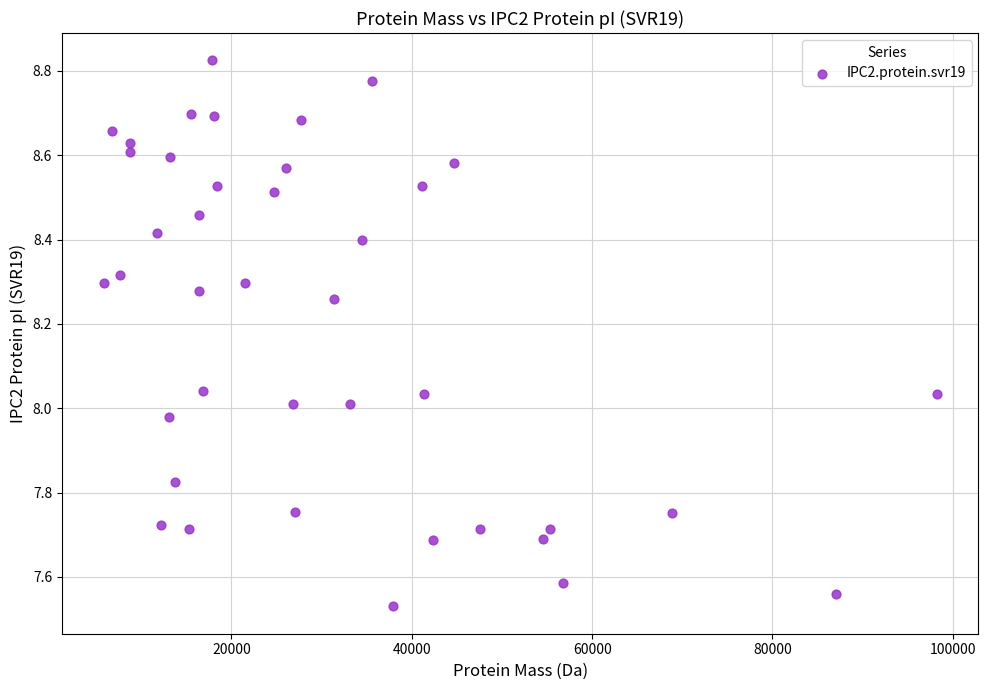

What is the range of X values (max minus min)?

92415.8